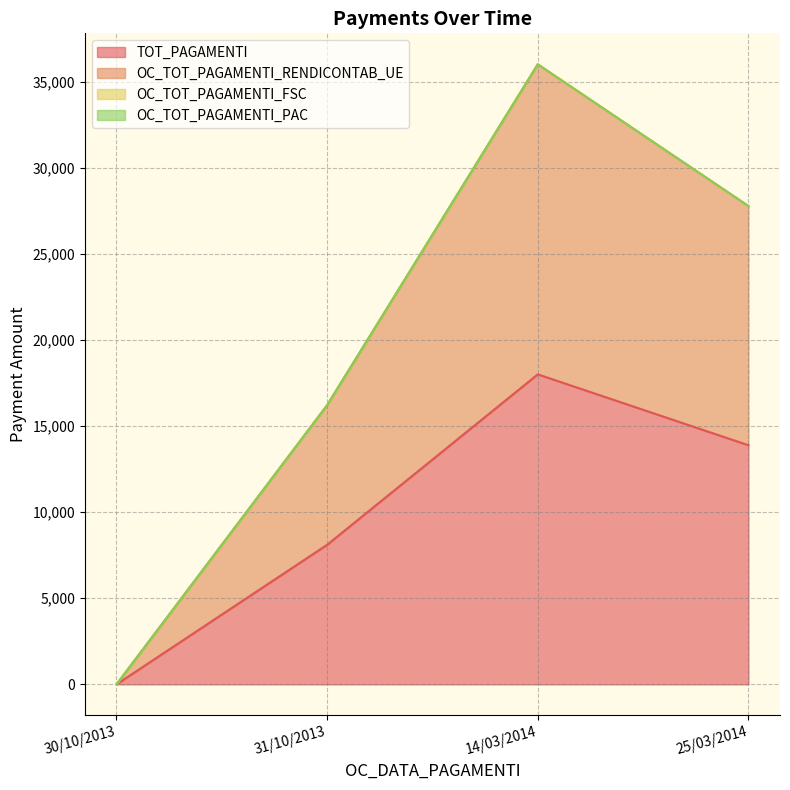

At which category is the sum across all series the highest?

14/03/2014